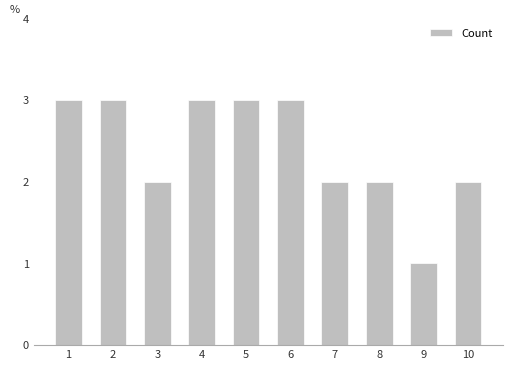

At which category does the chart reach its minimum across all series?

9